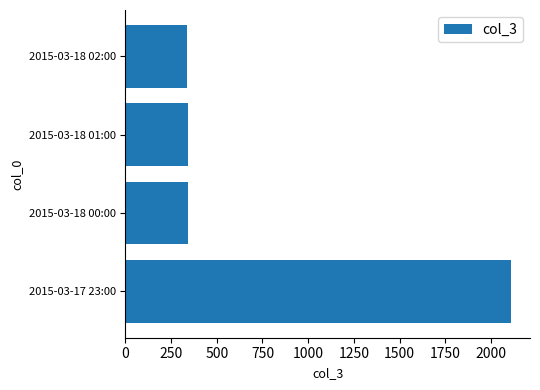

What is the change in value from 2015-03-17 23:00 to 2015-03-18 00:00?

-1764